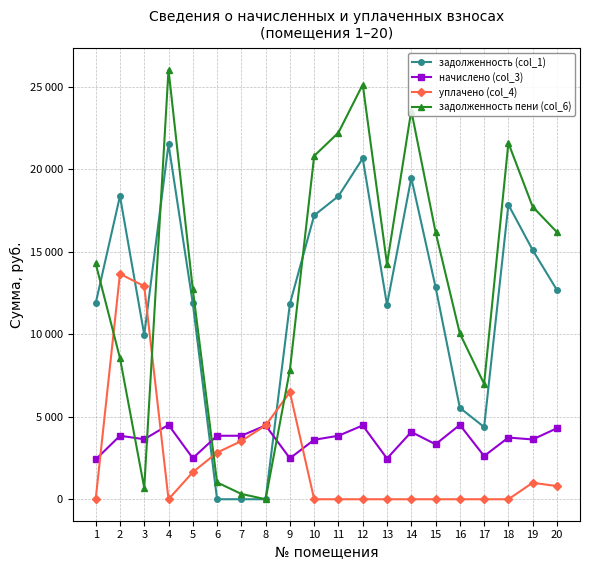

What are all the series names shown in the legend?

задолженность (col_1), начислено (col_3), уплачено (col_4), задолженность пени (col_6)